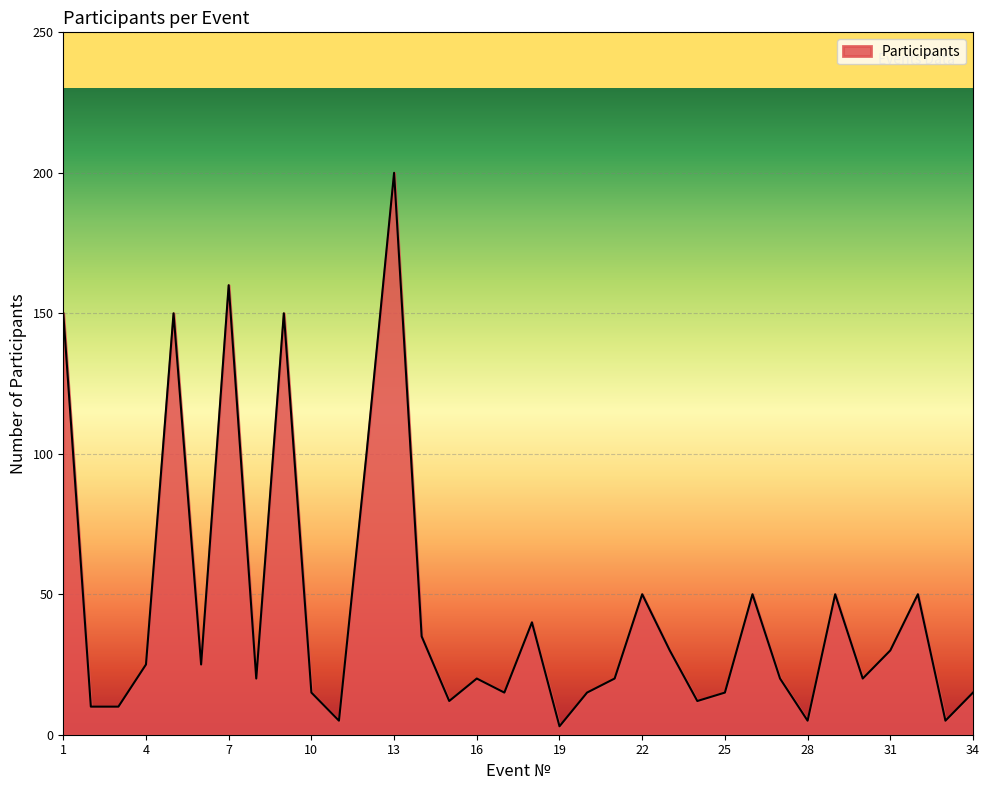

What is the smallest value displayed?

3